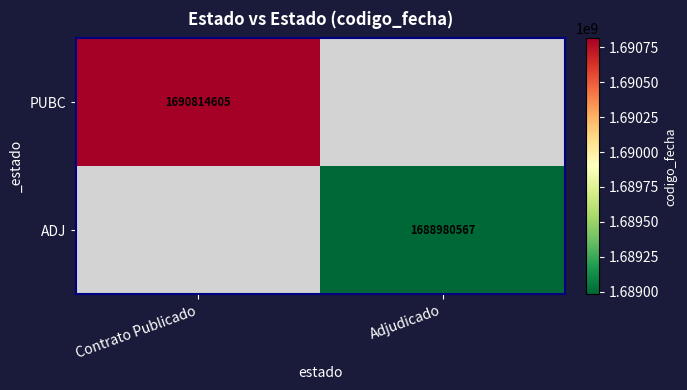

True or false: ADJ has a value of 1688980567 at Adjudicado.

True